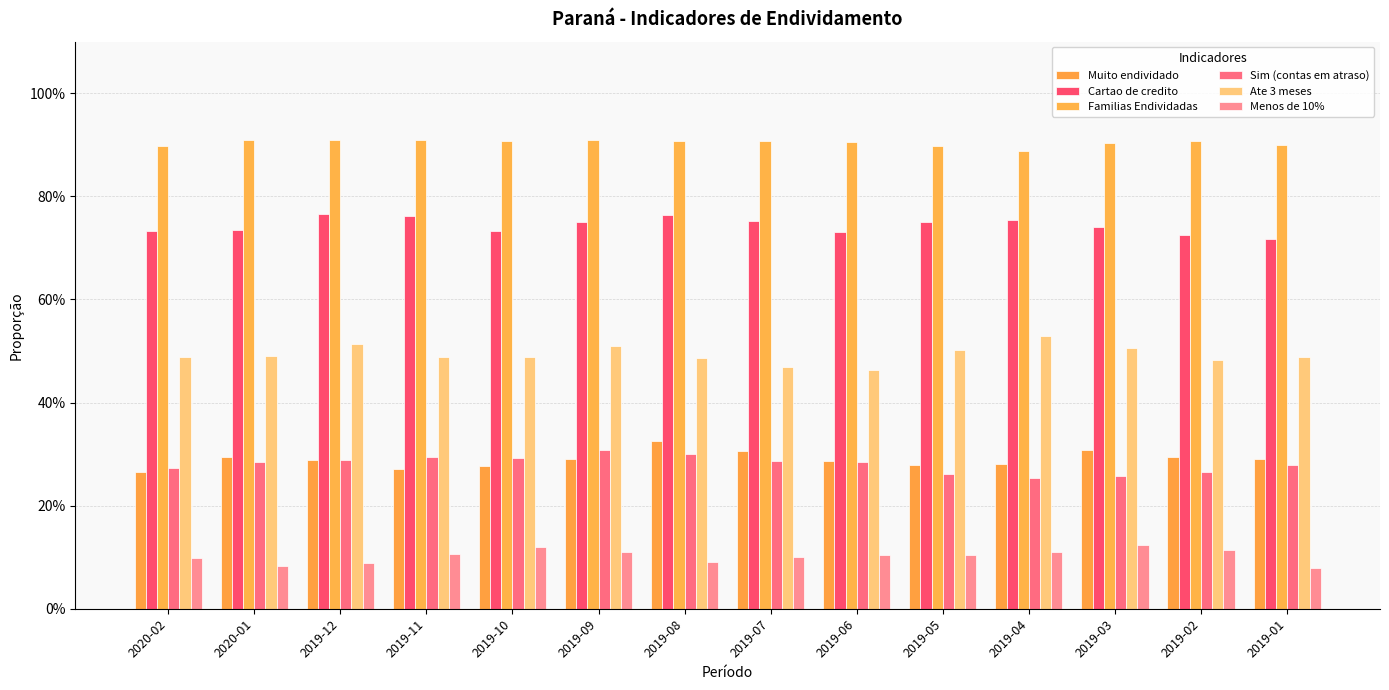

At how many categories does at least one series exceed 0?

14